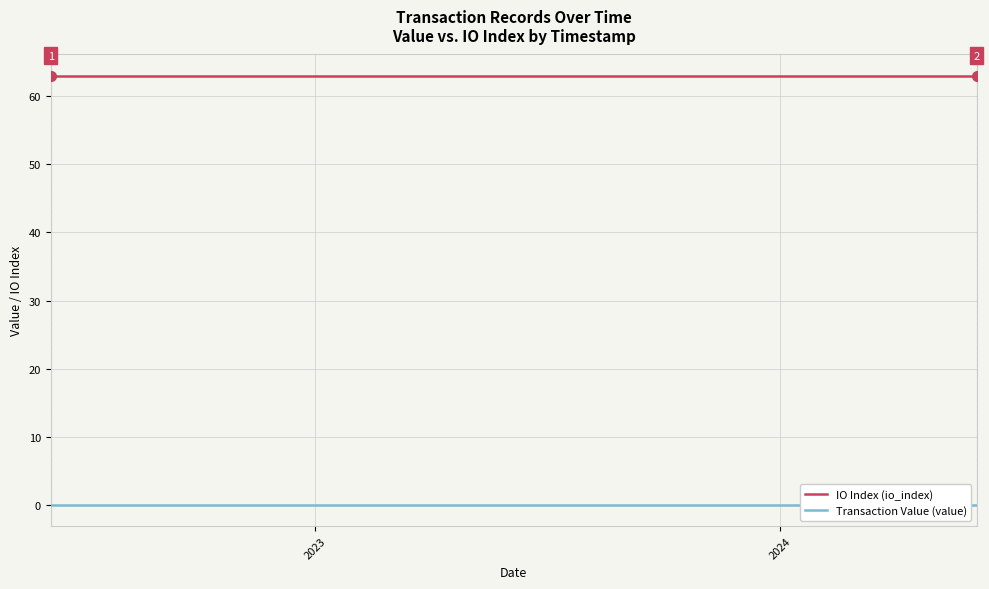

How many lines are shown in the chart?

2